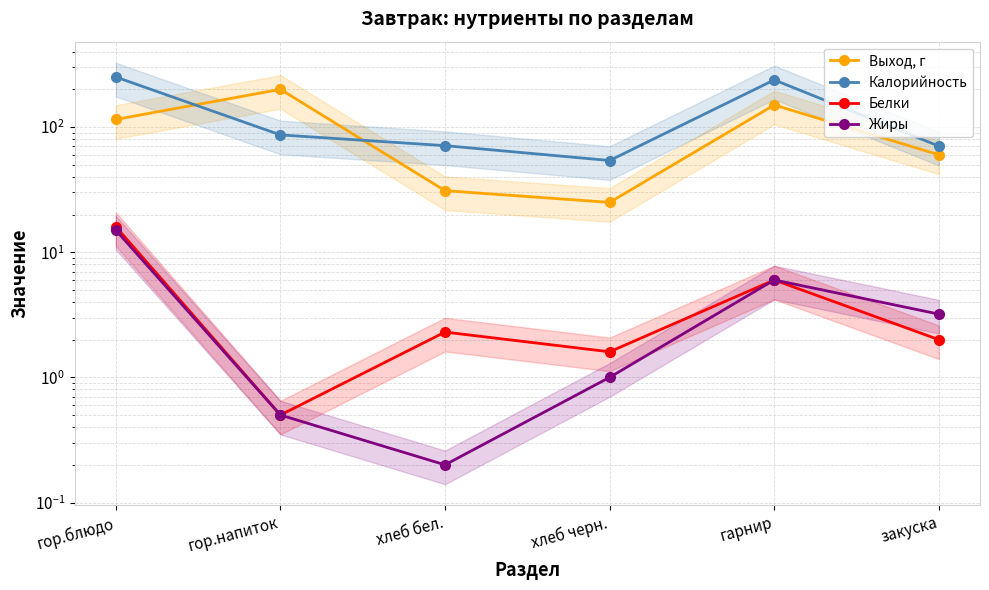

What value does the Выход, г series have at гор.напиток?

200.0